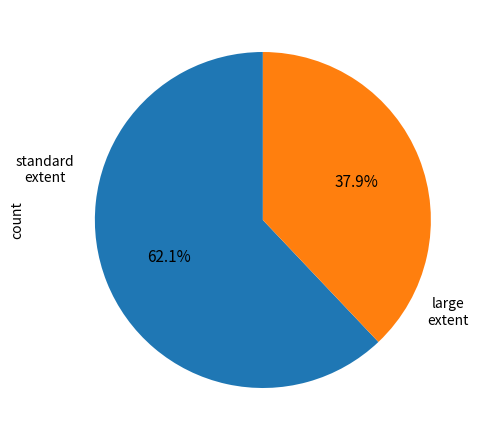

Rank the categories by value from highest to lowest.

standard extent, large extent